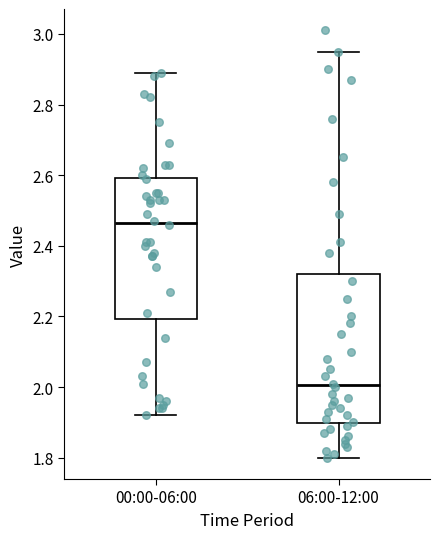

Which box is the tallest, from its lower edge to its upper edge?

06:00-12:00